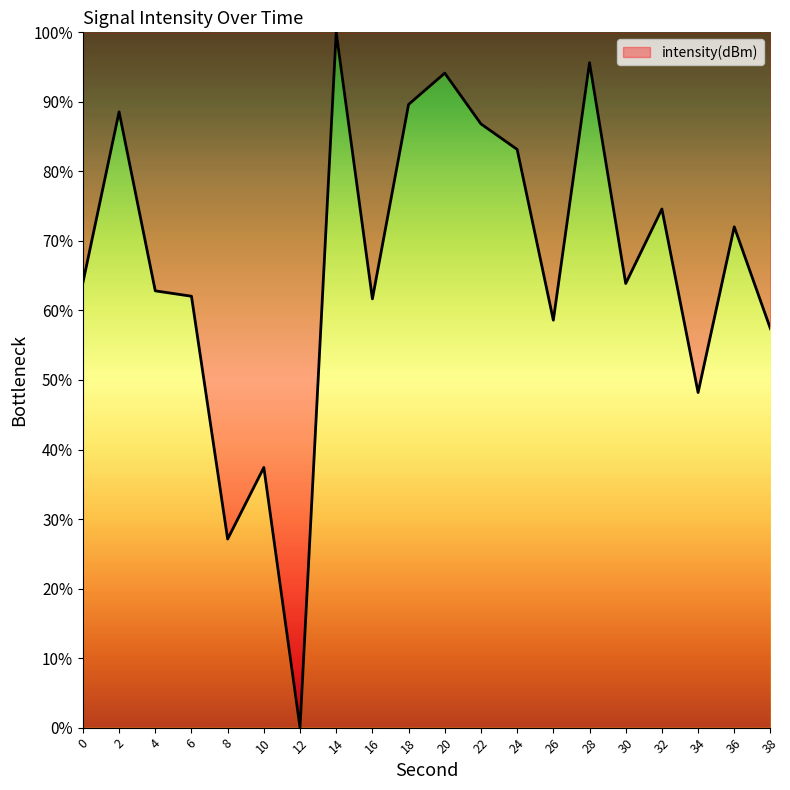

At which label is the value closest to 50?

34